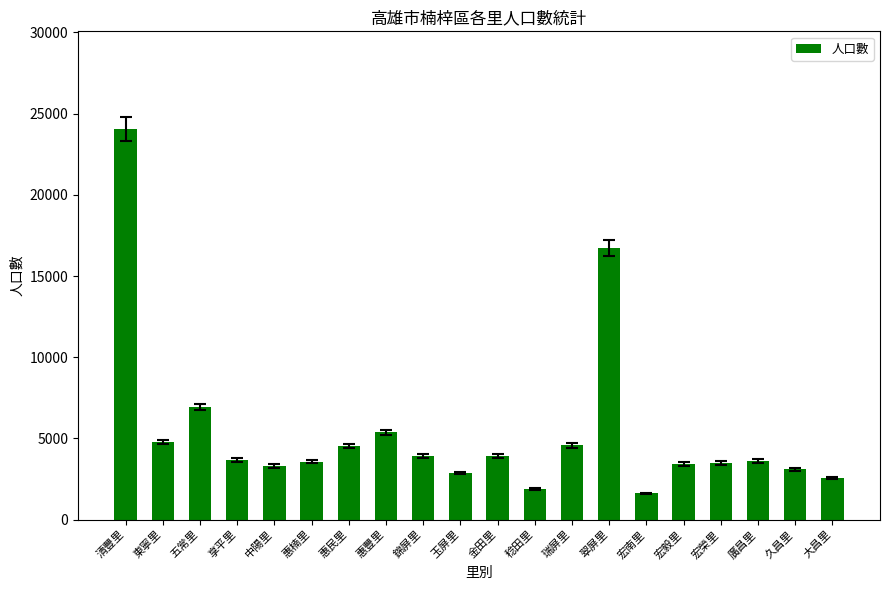

The value at 東寧里 is 2681. True or false?

False